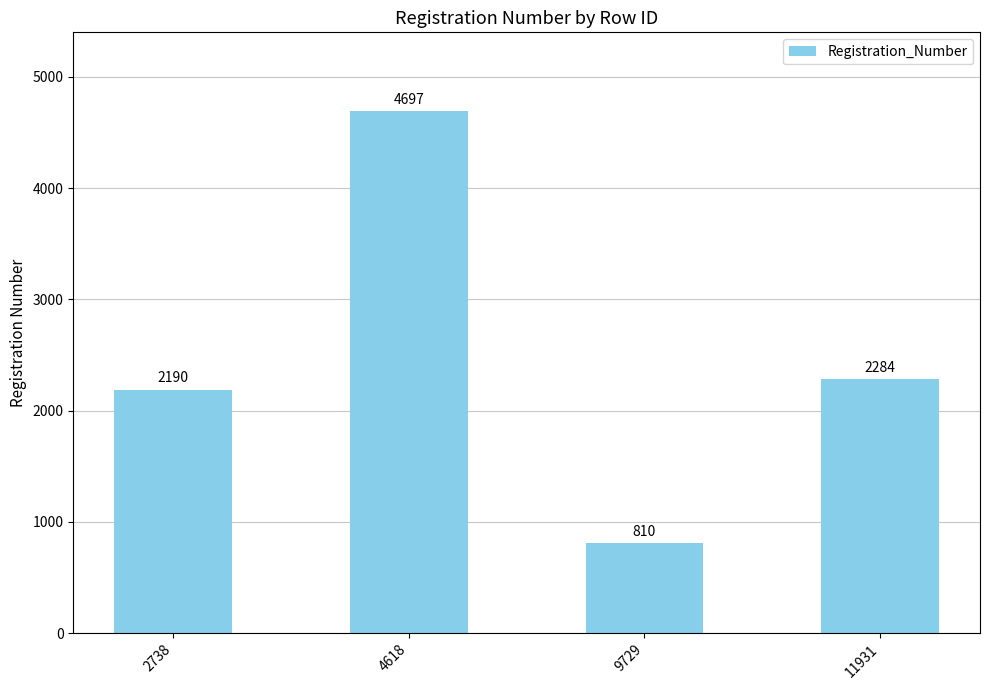

What is the minimum value shown in the chart?

810